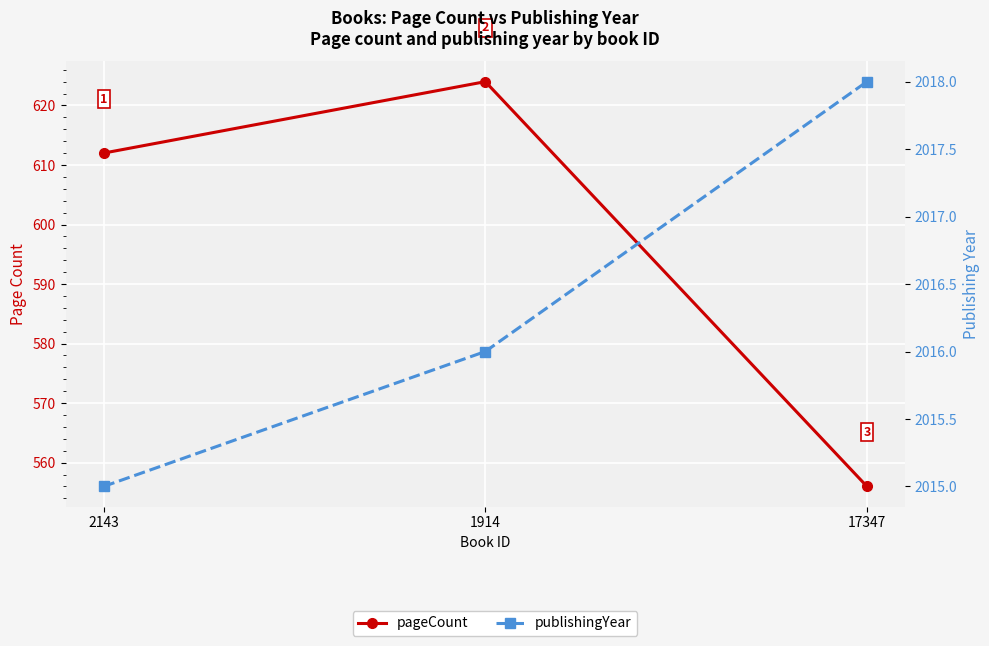

Reading left to right, list all the values displayed in this chart.

pageCount: 2143=612	1914=624	17347=556
publishingYear: 2143=2015	1914=2016	17347=2018